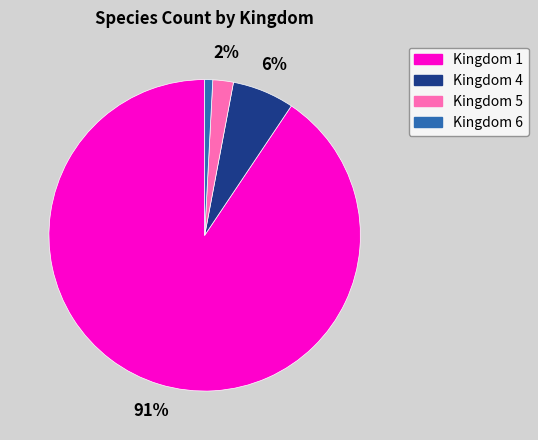

Do Kingdom 5 and Kingdom 6 together represent more than half of the pie?

No